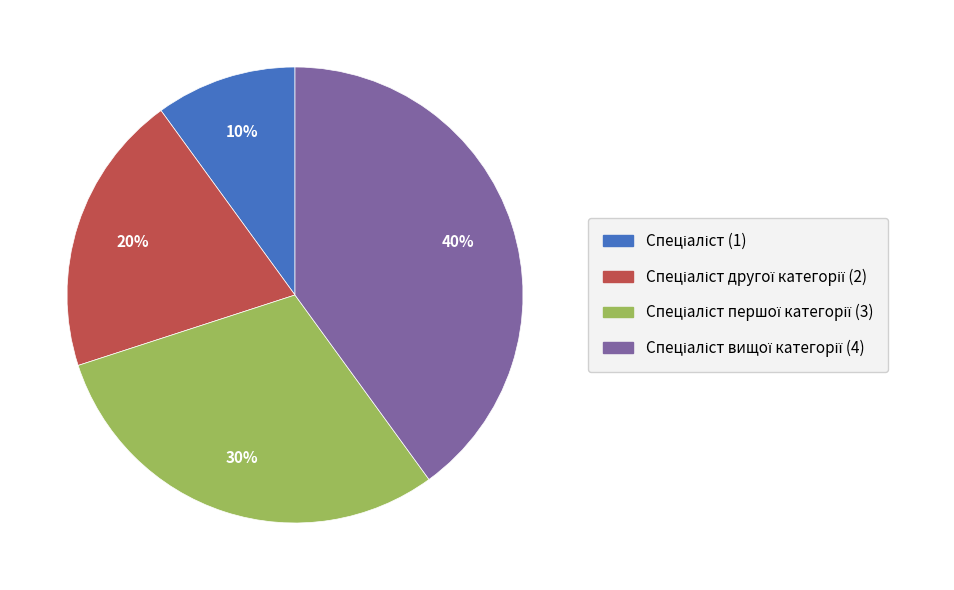

To the nearest percent, what is the average slice percentage?

25%